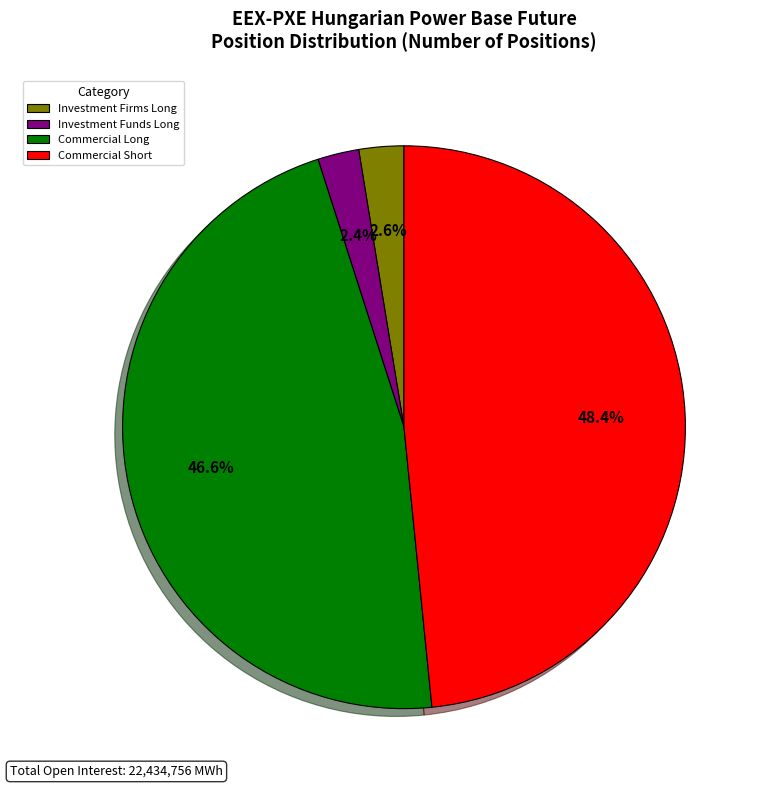

Does any single category account for the majority?

No